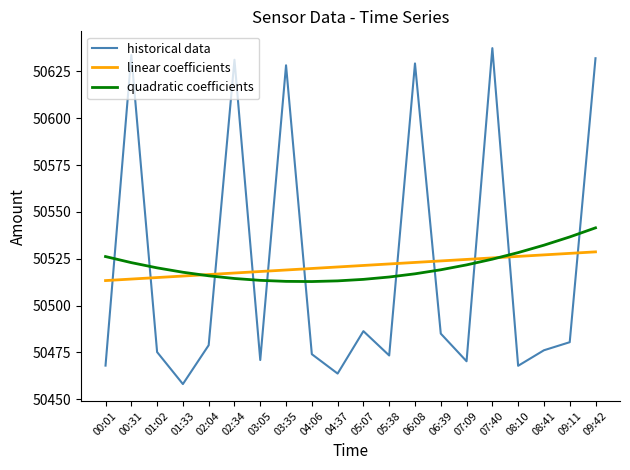

Is it true that linear coefficients equals 50527.0 at 08:41?

True